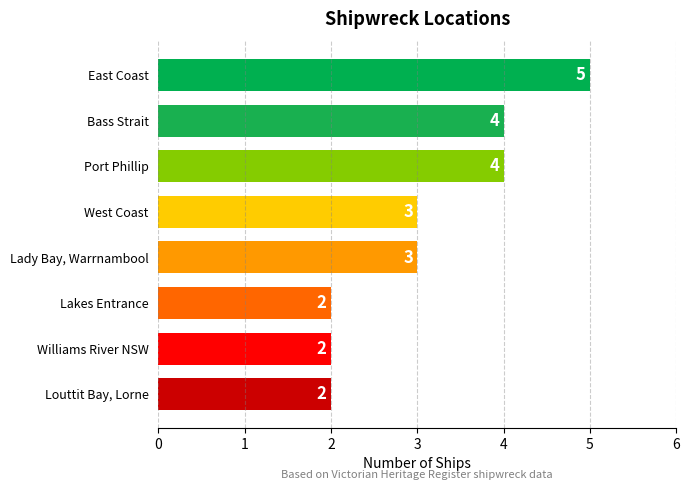

The value at West Coast is 3. True or false?

True